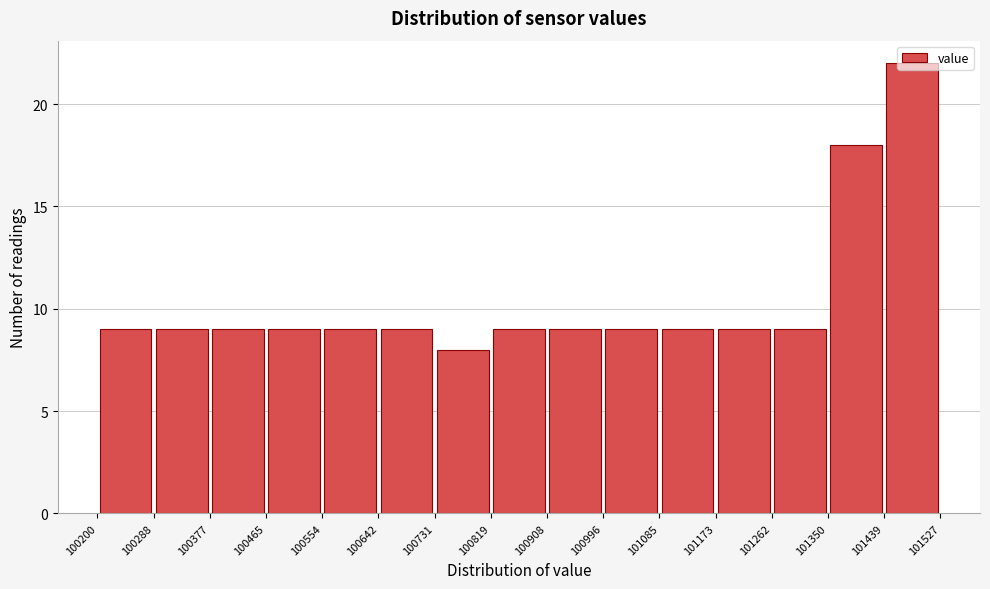

Reading left to right, transcribe this chart: for each bar, give the range it covers on the x-axis and its height. The values are not printed on the chart, so give them approximately, as read against the axis.

100200 to 100288: 9
100288 to 100377: 9
100377 to 100465: 9
100465 to 100554: 9
100554 to 100642: 9
100642 to 100731: 9
100731 to 100819: 8
100819 to 100908: 9
100908 to 100996: 9
100996 to 101085: 9
101085 to 101173: 9
101173 to 101262: 9
101262 to 101350: 9
101350 to 101439: 18
101439 to 101527: 22